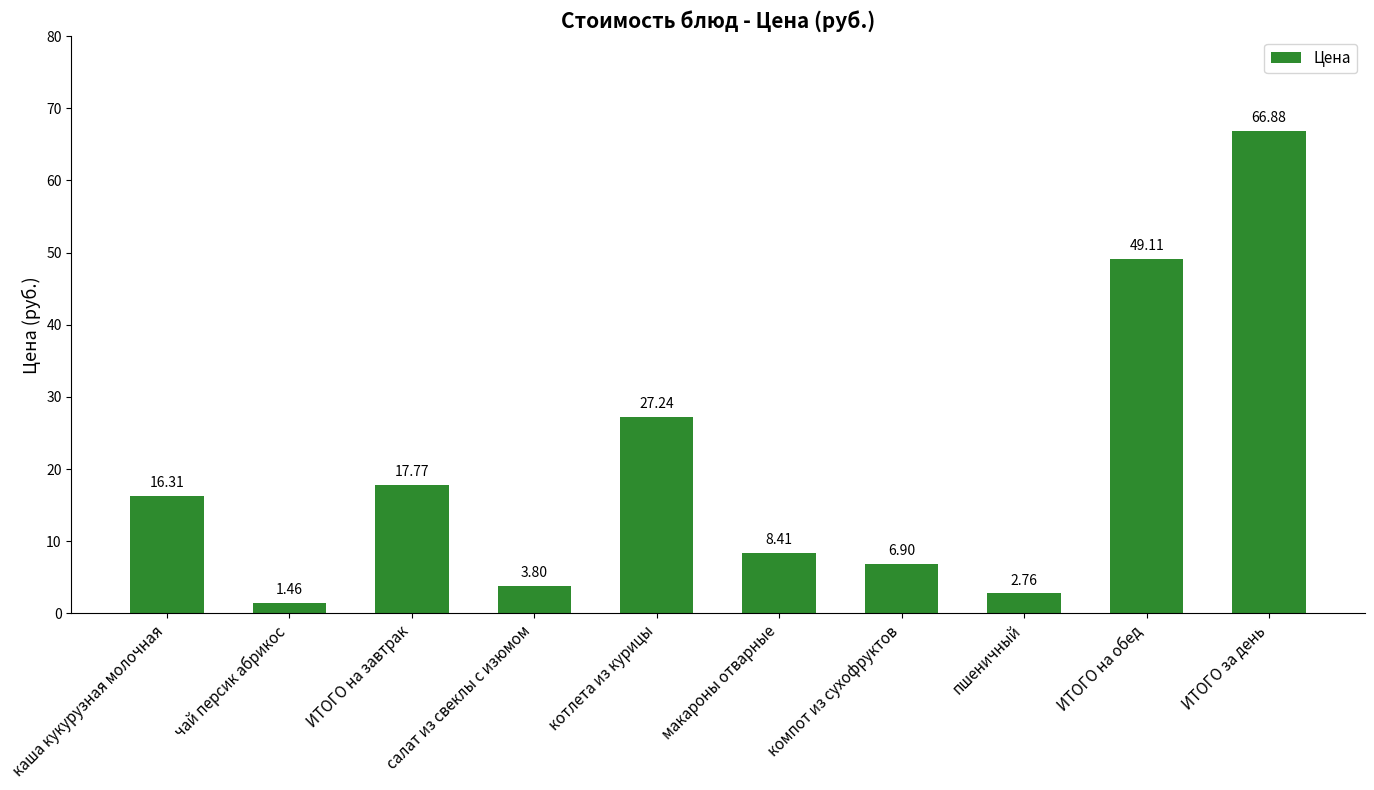

Between чай персик абрикос and компот из сухофруктов, which is larger?

компот из сухофруктов